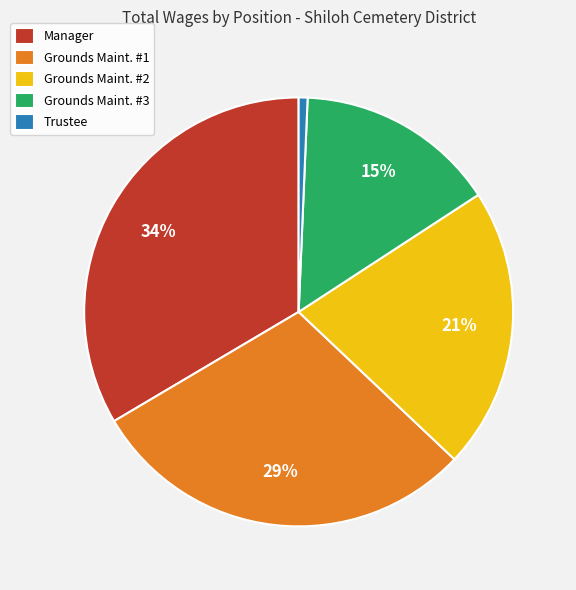

To the nearest percent, what is the difference between the largest and smallest slice percentages?

33%